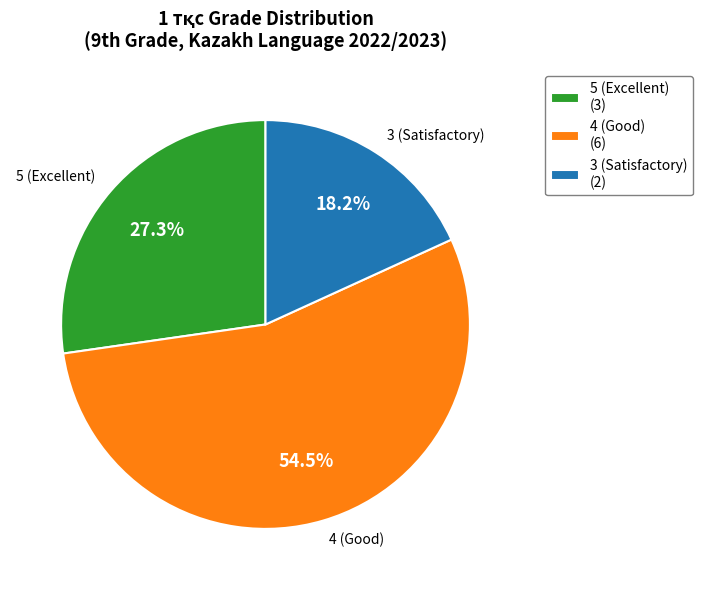

Combined, do 4 (Good) (6) and 5 (Excellent) (3) account for over 50%?

Yes